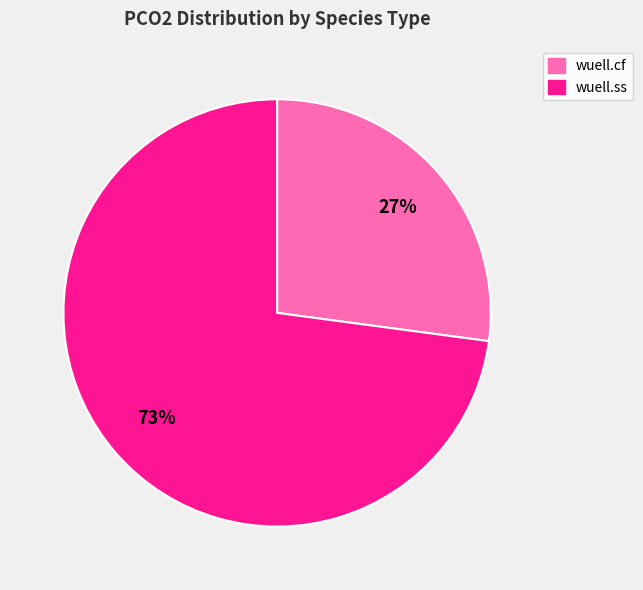

Which slice represents more than half of the pie?

wuell.ss